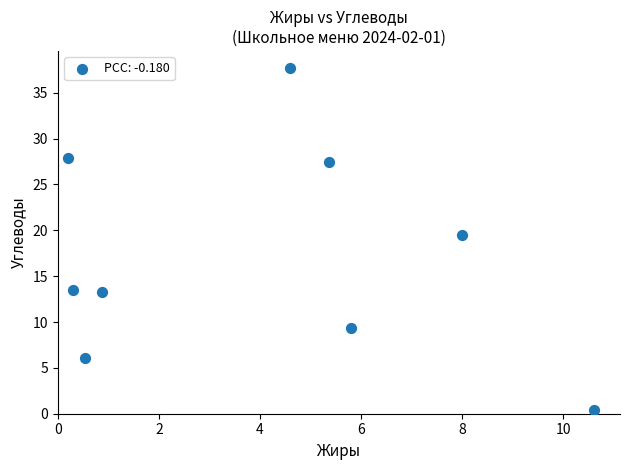

What is the range of X values (max minus min)?

10.4